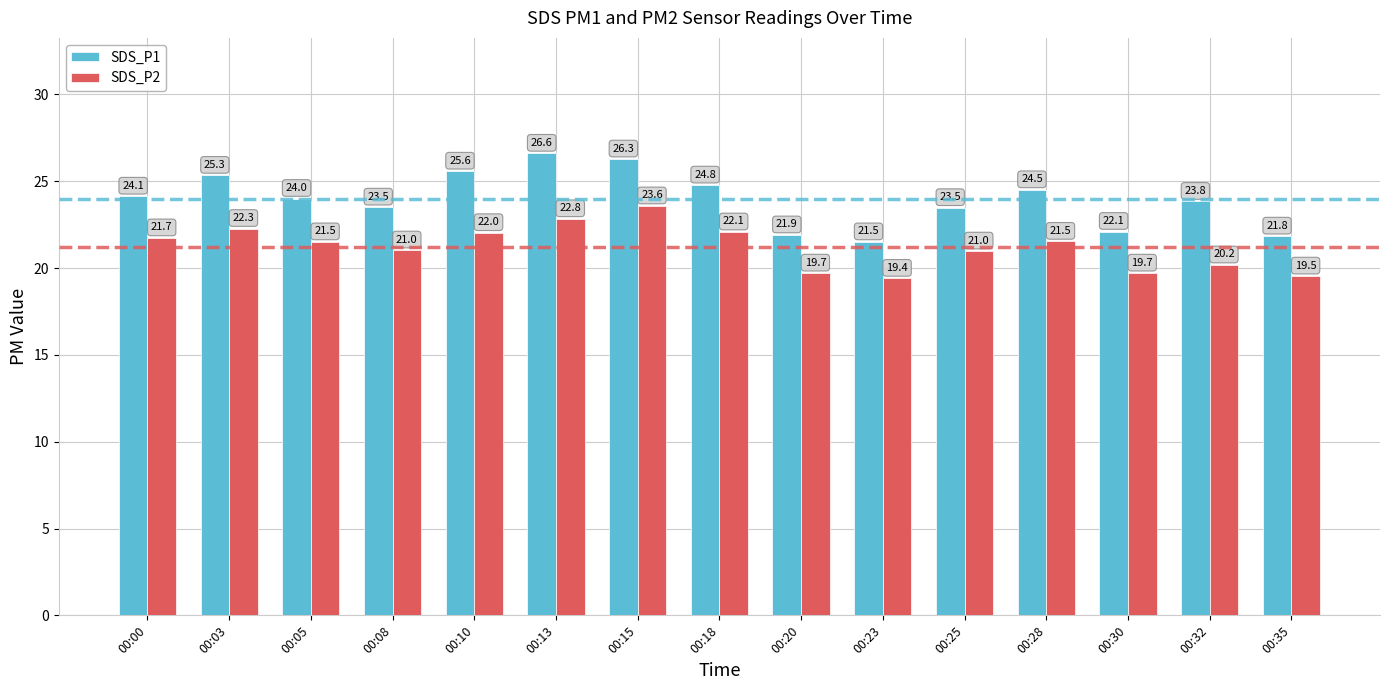

Reading left to right, what are all the values shown in this chart?

SDS_P1: 00:00=24.1	00:03=25.3	00:05=24.0	00:08=23.5	00:10=25.6	00:13=26.6	00:15=26.3	00:18=24.8	00:20=21.9	00:23=21.5	00:25=23.5	00:28=24.5	00:30=22.1	00:32=23.8	00:35=21.8
SDS_P2: 00:00=21.7	00:03=22.3	00:05=21.5	00:08=21.0	00:10=22.0	00:13=22.8	00:15=23.6	00:18=22.1	00:20=19.7	00:23=19.4	00:25=21.0	00:28=21.5	00:30=19.7	00:32=20.2	00:35=19.5